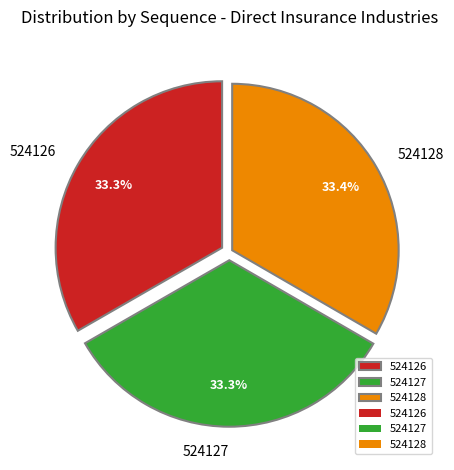

What portion of the pie excludes 524128?

66.6%